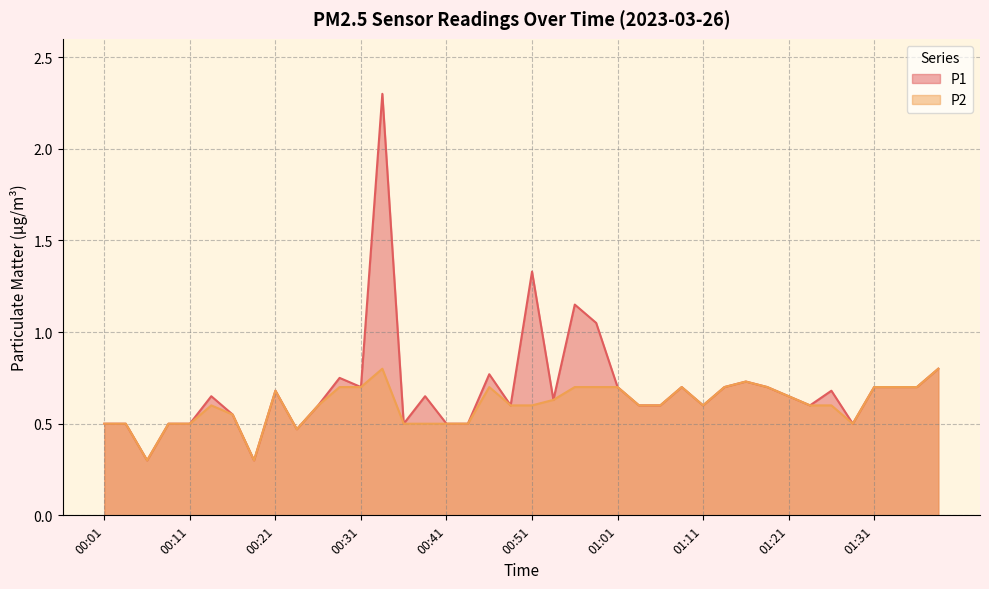

Rank the series at 01:23 from highest to lowest value.

P1, P2